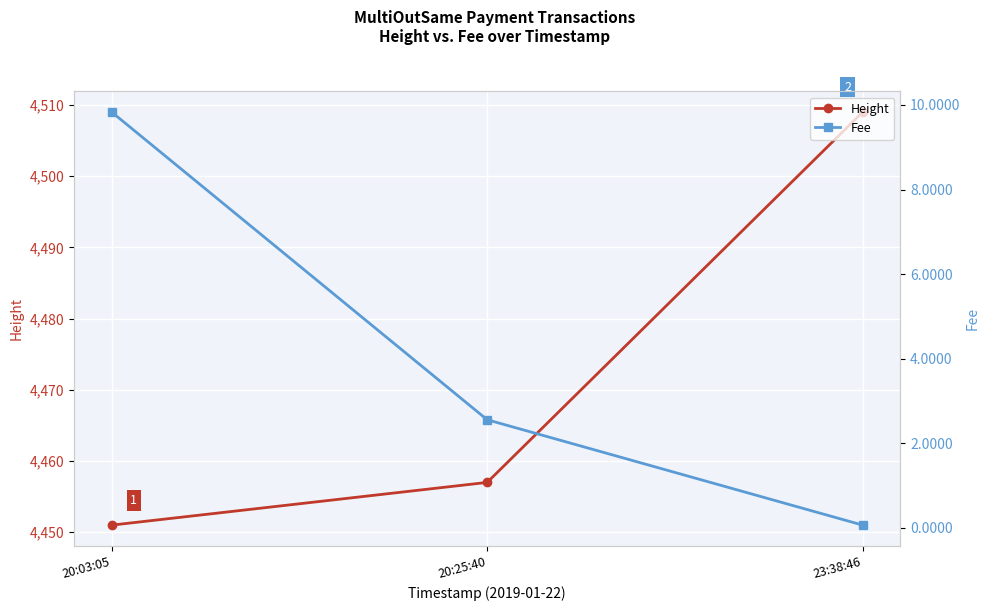

Reading right to left, extract all data points from this chart.

Height: 23:38:46=4509.0	20:25:40=4457.0	20:03:05=4451.0
Fee: 23:38:46=0.1	20:25:40=2.6	20:03:05=9.8